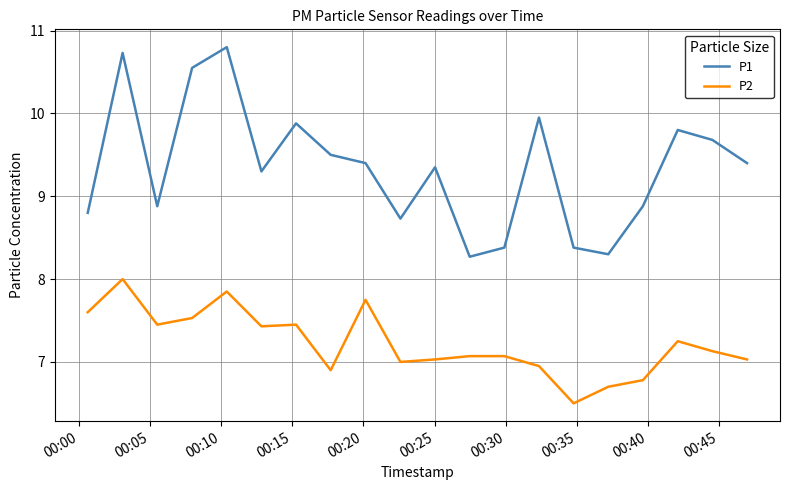

Rank the series by their maximum value, from lowest to highest.

P2, P1